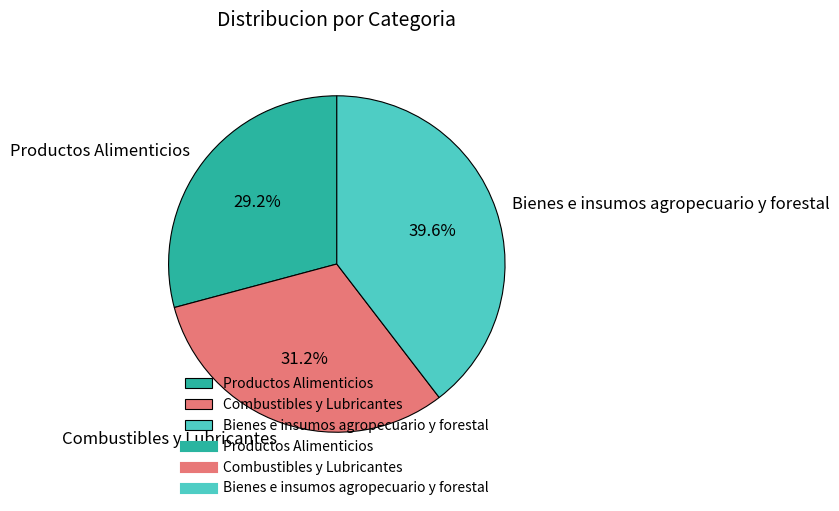

How many slices are in this pie chart?

3